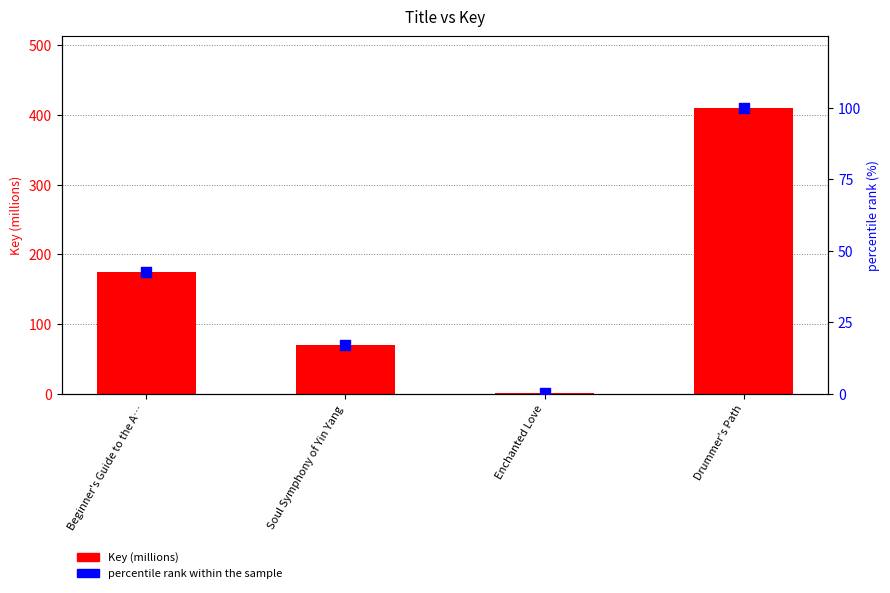

What is the total value across all series at Drummer's Path?

510.0